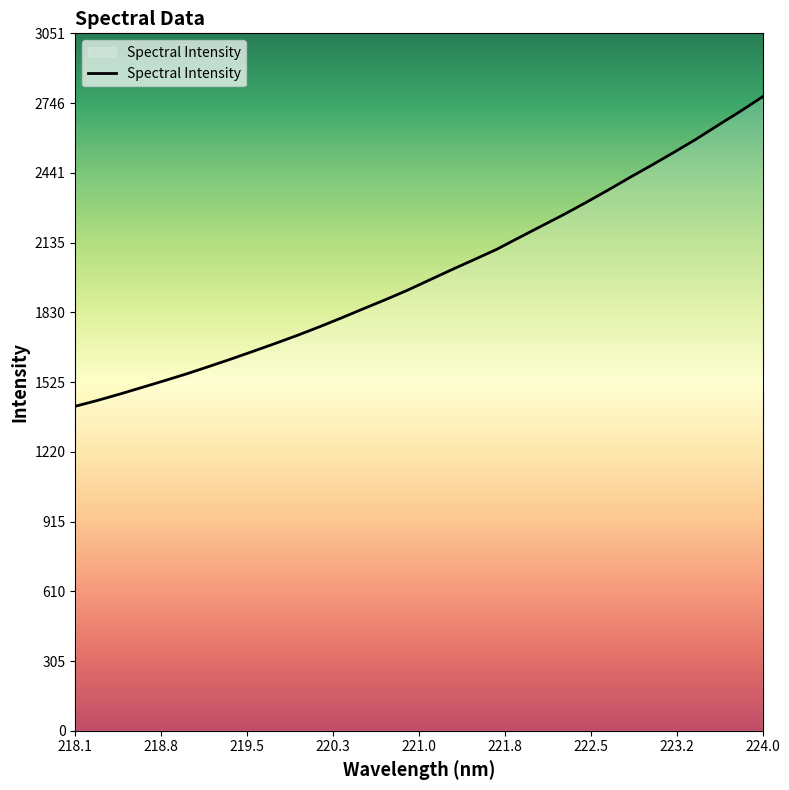

What is the average value?

2002.0